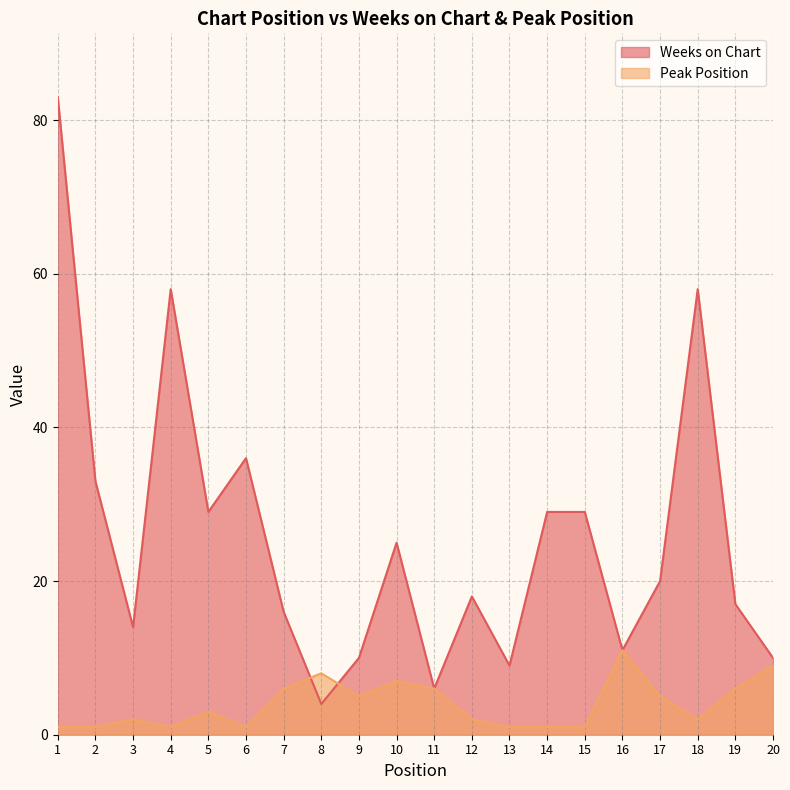

At which category does Peak Position reach its first local valley?

4